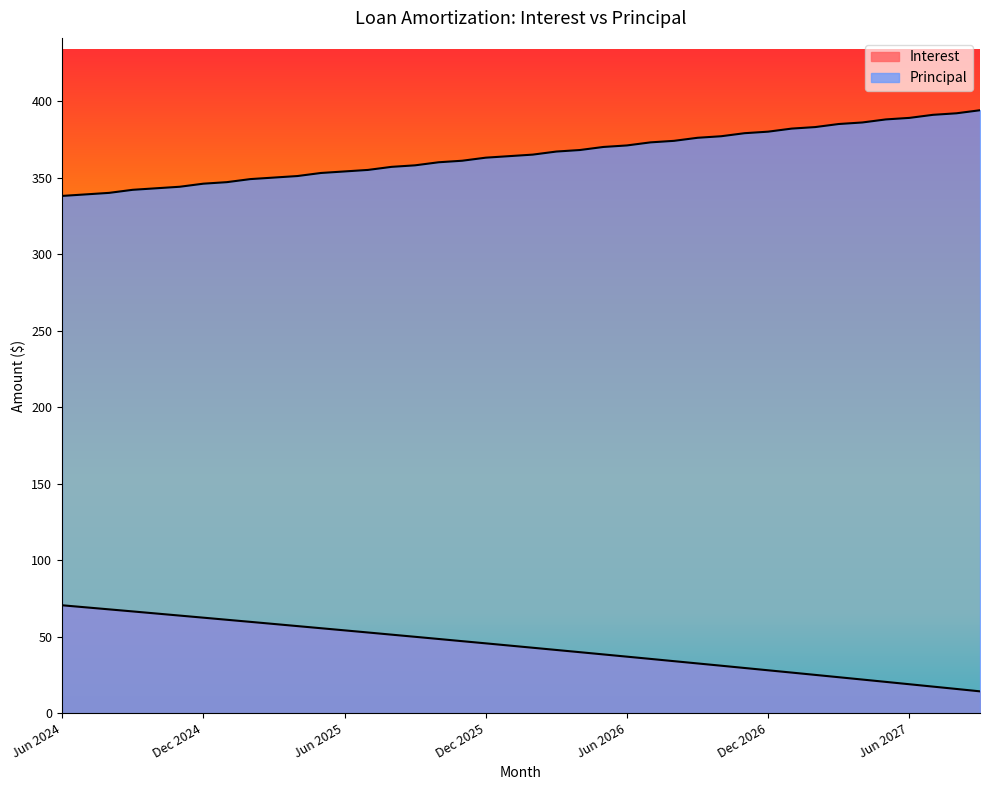

Which has a higher value, May 2026 or Jun 2024?

Jun 2024